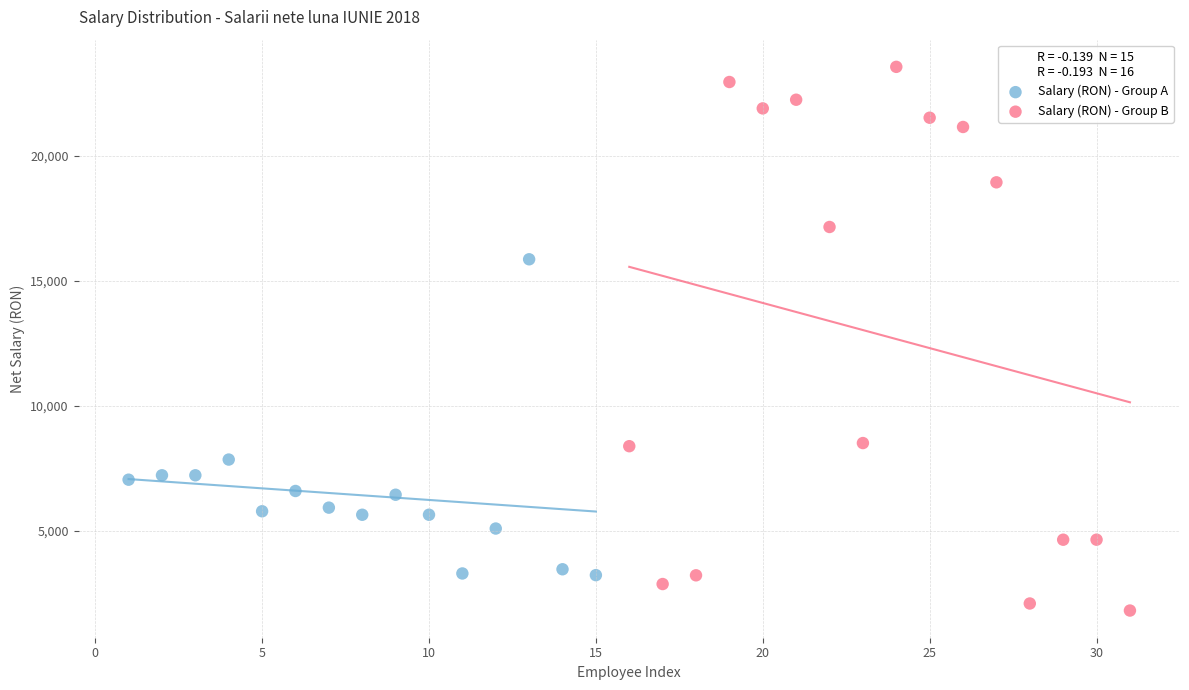

Which series reaches the maximum Y coordinate?

Salary (RON) - Group B